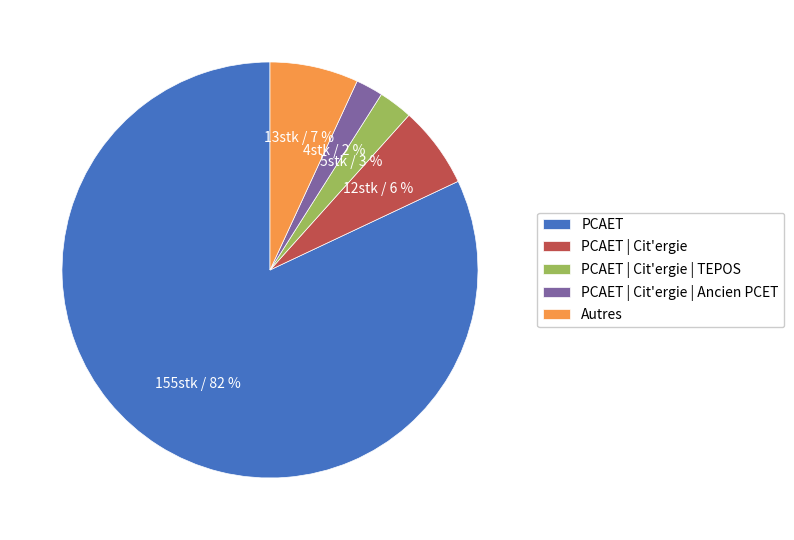

Which slice represents more than half of the pie?

PCAET